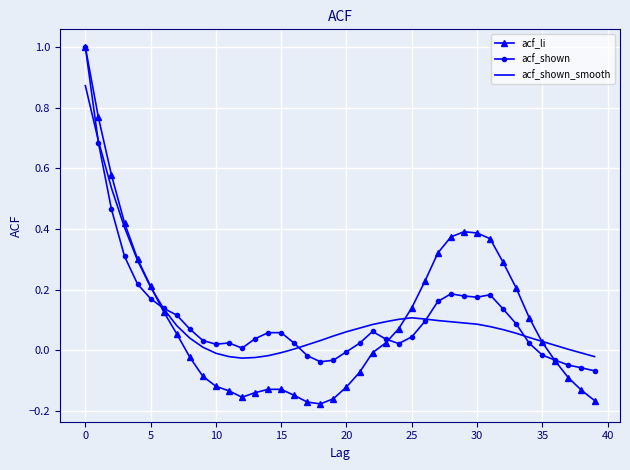

Which series has the largest range (max minus min)?

acf_li